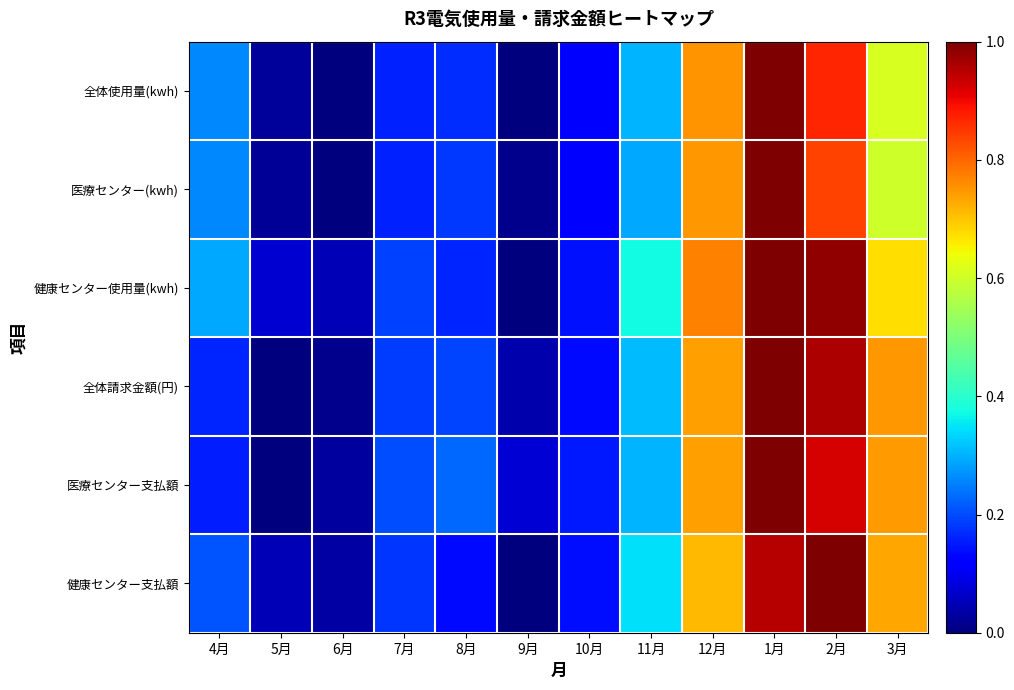

Which series has the largest range (max minus min)?

全体使用量(kwh)